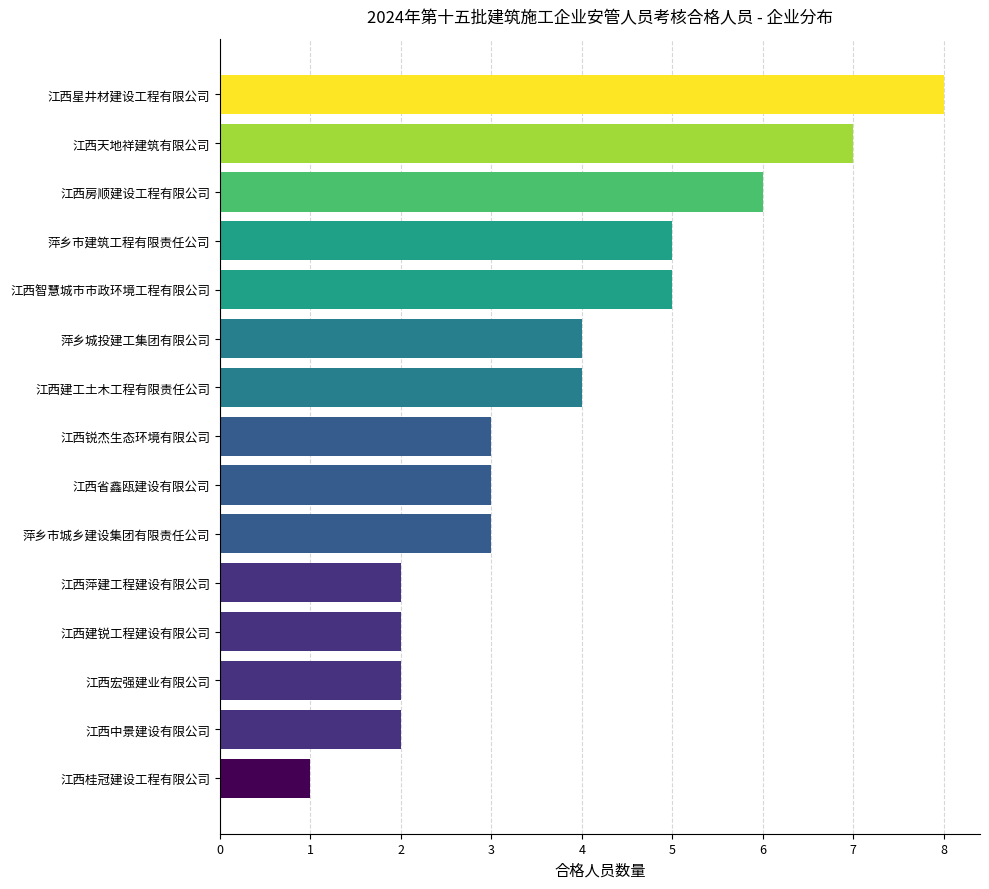

How many distinct data groups are displayed?

1